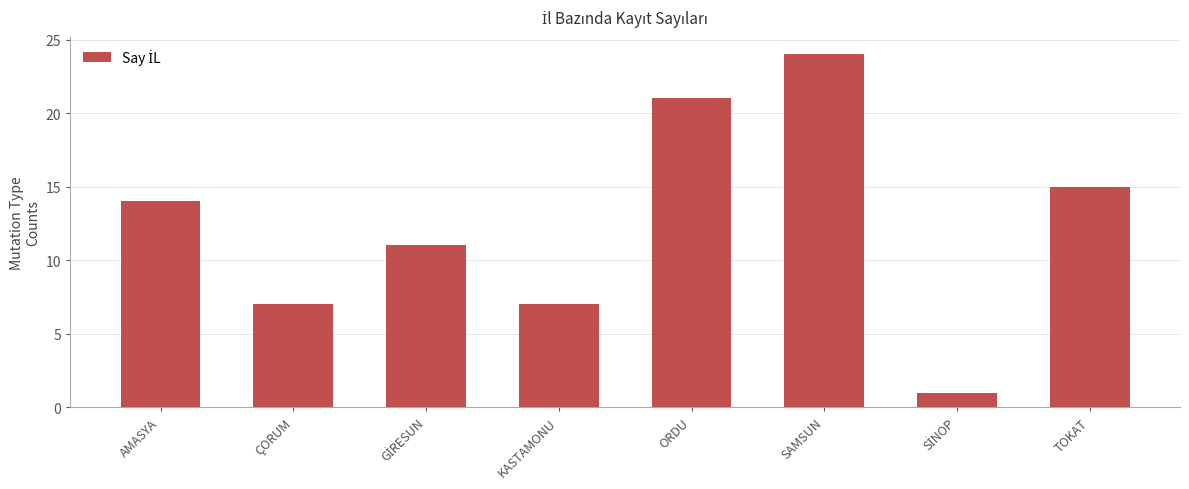

Which label corresponds to the largest value in the chart?

SAMSUN